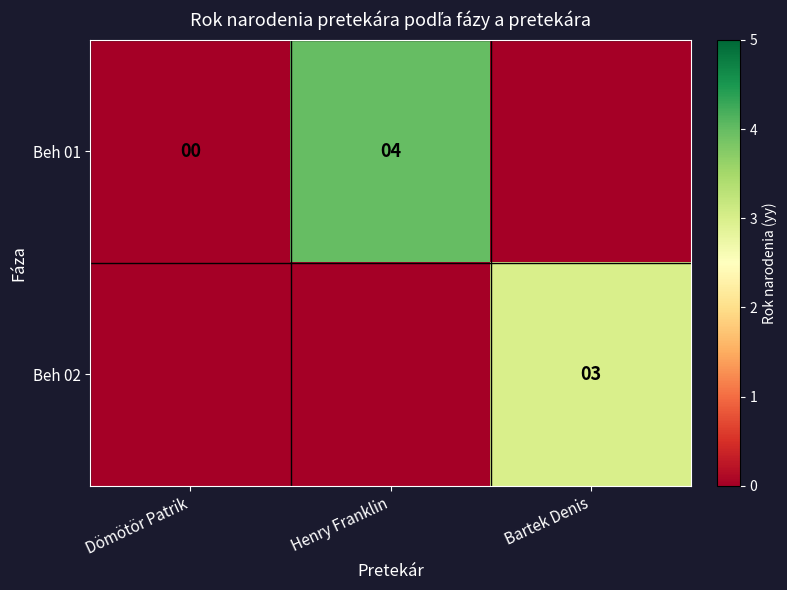

The value of Beh 01 at Henry Franklin is 4. True or false?

True